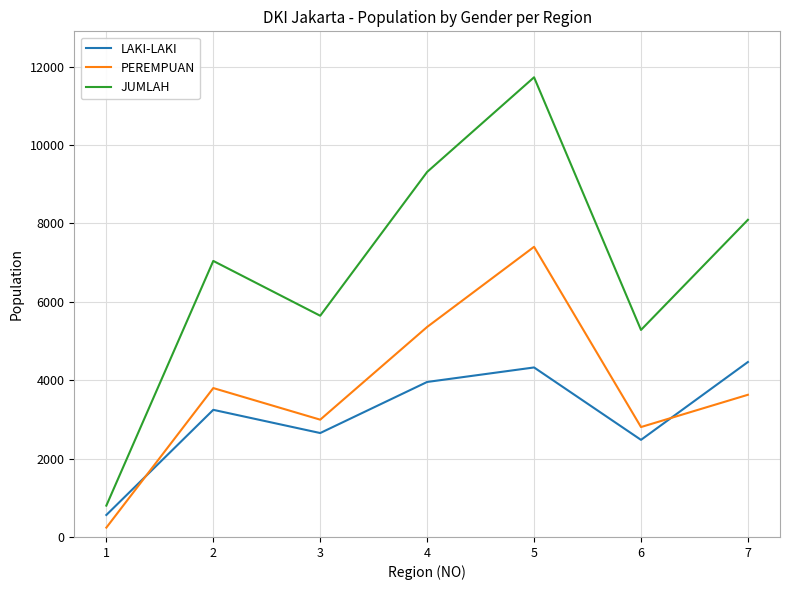

Count the number of data series in this chart.

3